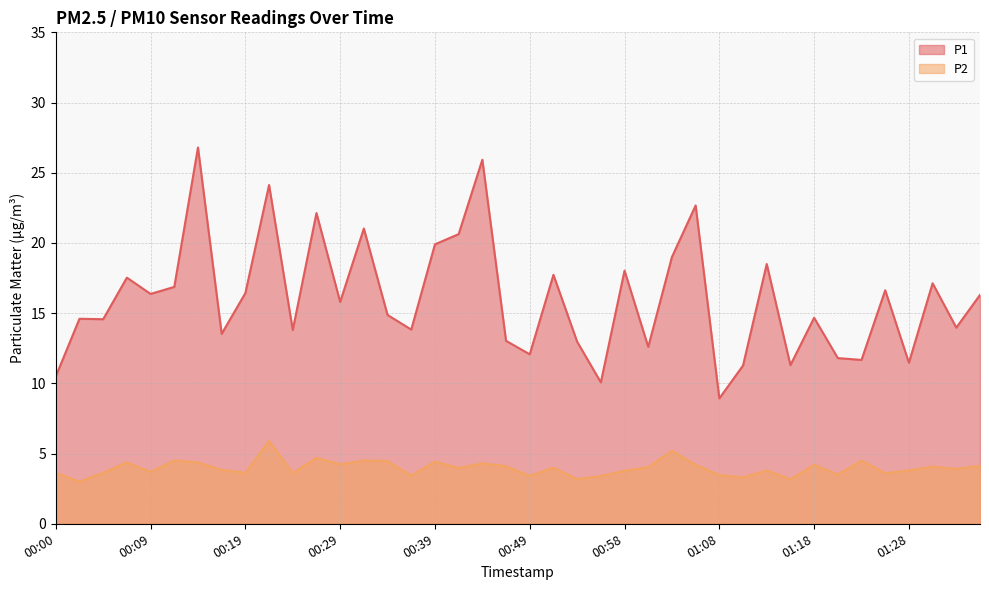

Is it true that P2 equals 3.3 at 01:11?

True